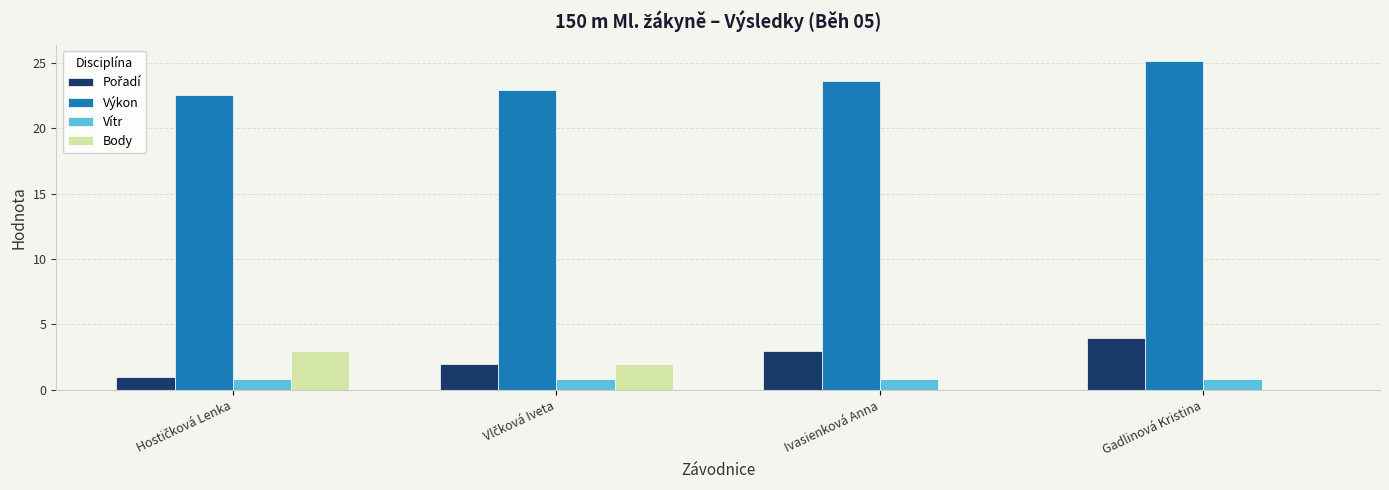

What is the approximate value of Výkon at Ivasienková Anna?

23.6